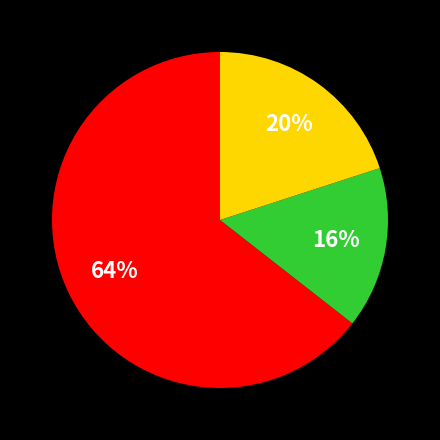

Is there a majority slice in this chart?

Yes